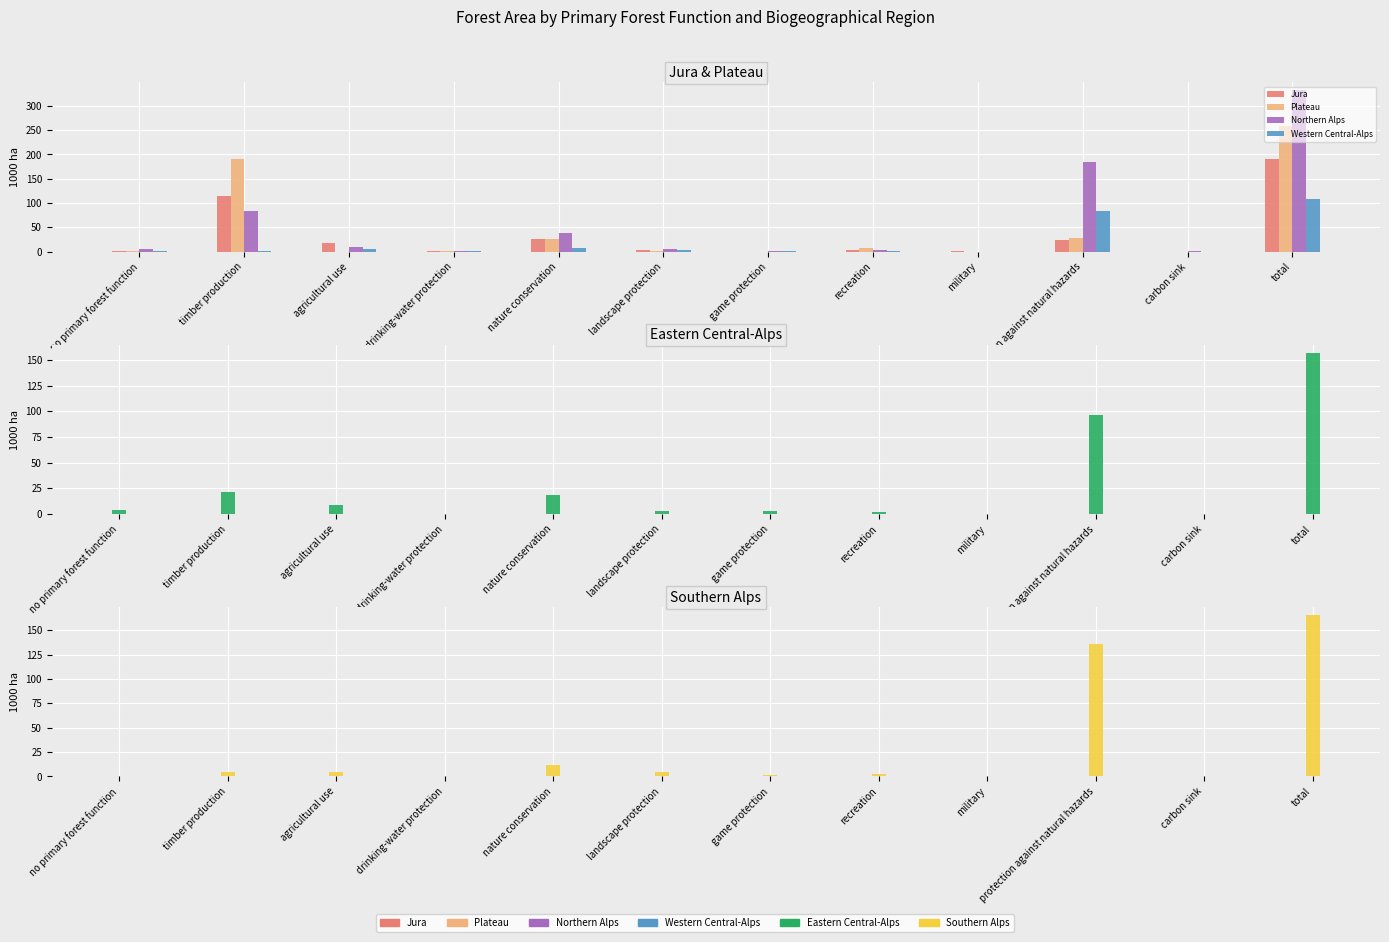

How many groups of bars are there?

12